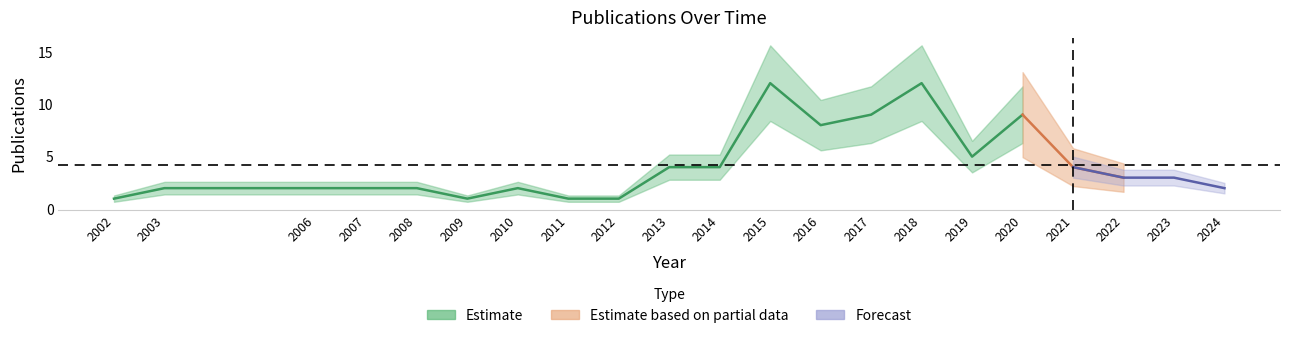

Is this an area chart (filled region under the line)?

No